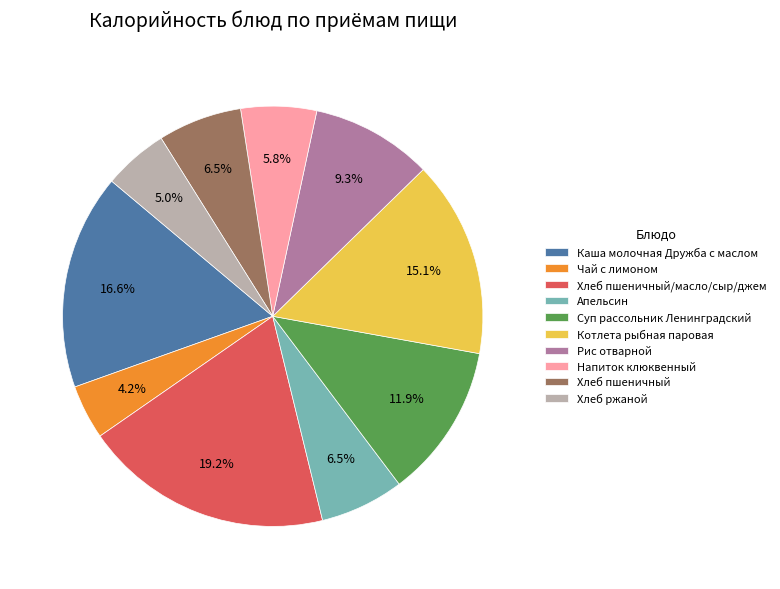

How many segments does this pie chart have?

10